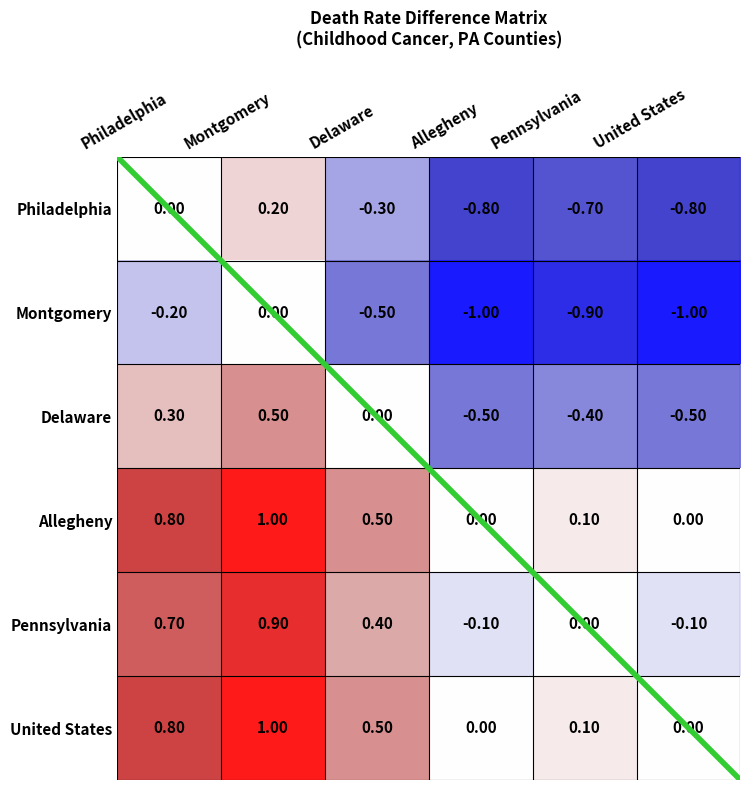

What is the total value across all series at Philadelphia?

2.4